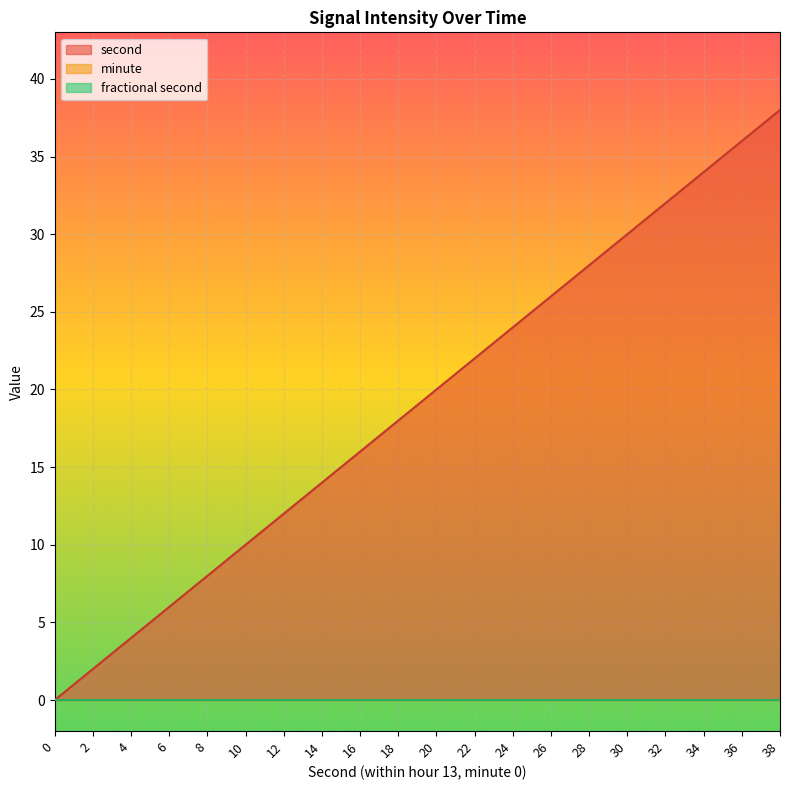

True or false: minute and second cross at least once.

False